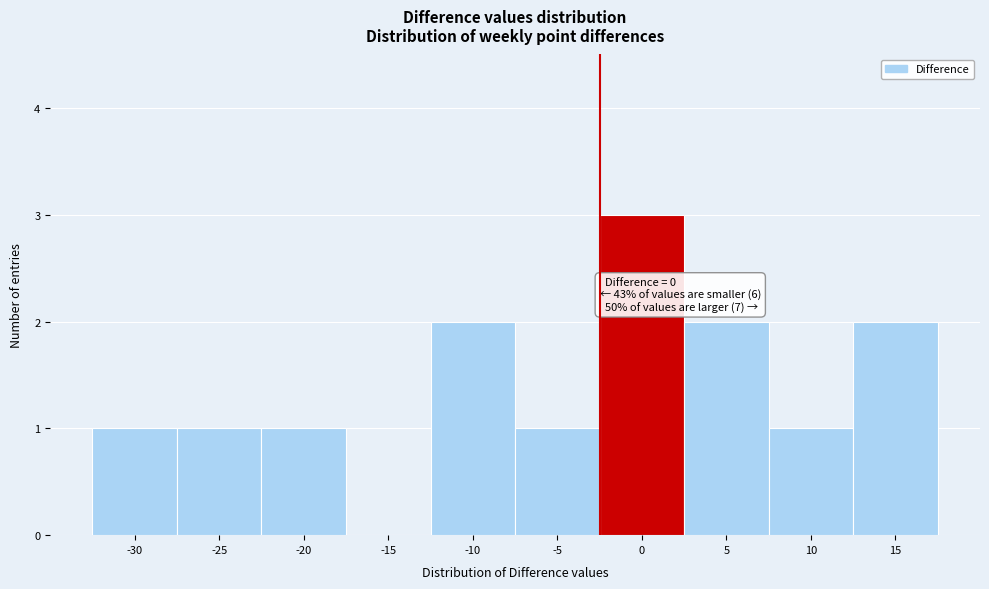

Reading left to right, extract all data points from this chart.

-30=1	-25=1	-20=1	-15=0	-10=2	-5=1	0=3	5=2	10=1	15=2